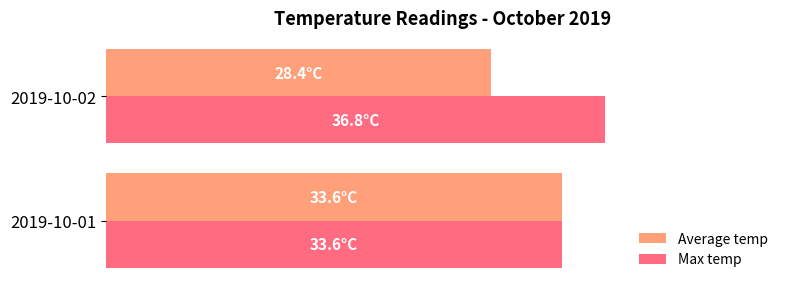

What are all the series names shown in the legend?

Average temp, Max temp